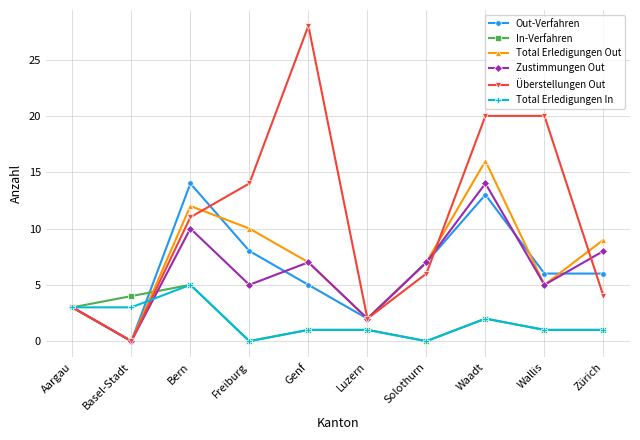

What is the difference between the maximum and second lowest values in the Out-Verfahren series?

12